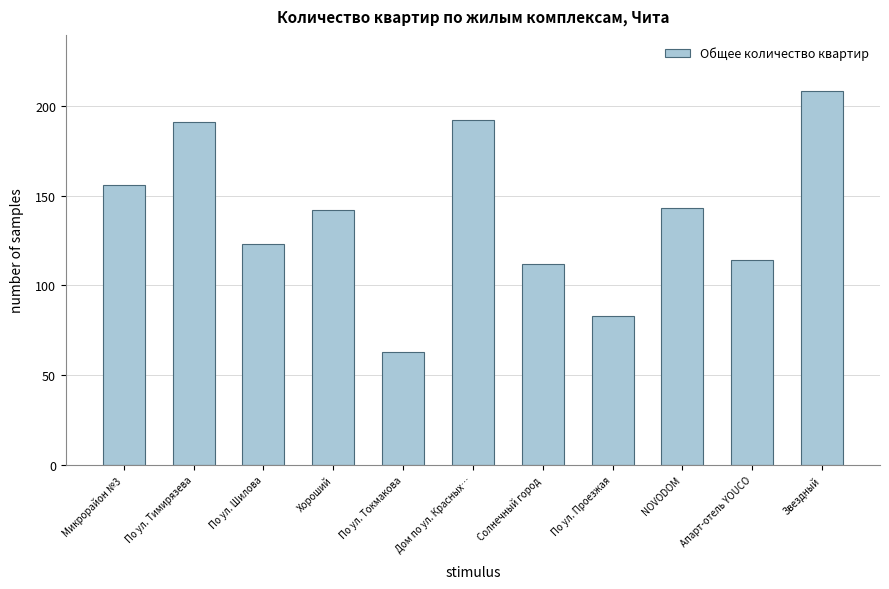

Reading left to right, list all the values displayed in this chart.

156	191	123	142	63	192	112	83	143	114	208